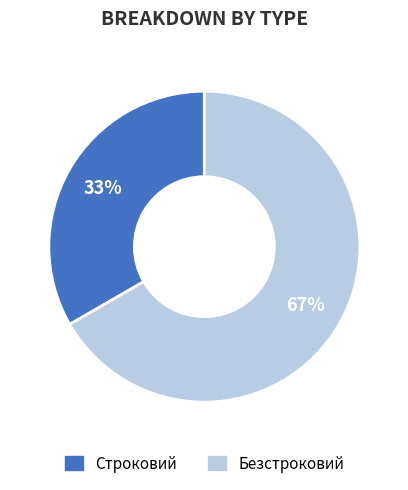

Is the sum of Безстроковий and Строковий greater than half?

Yes